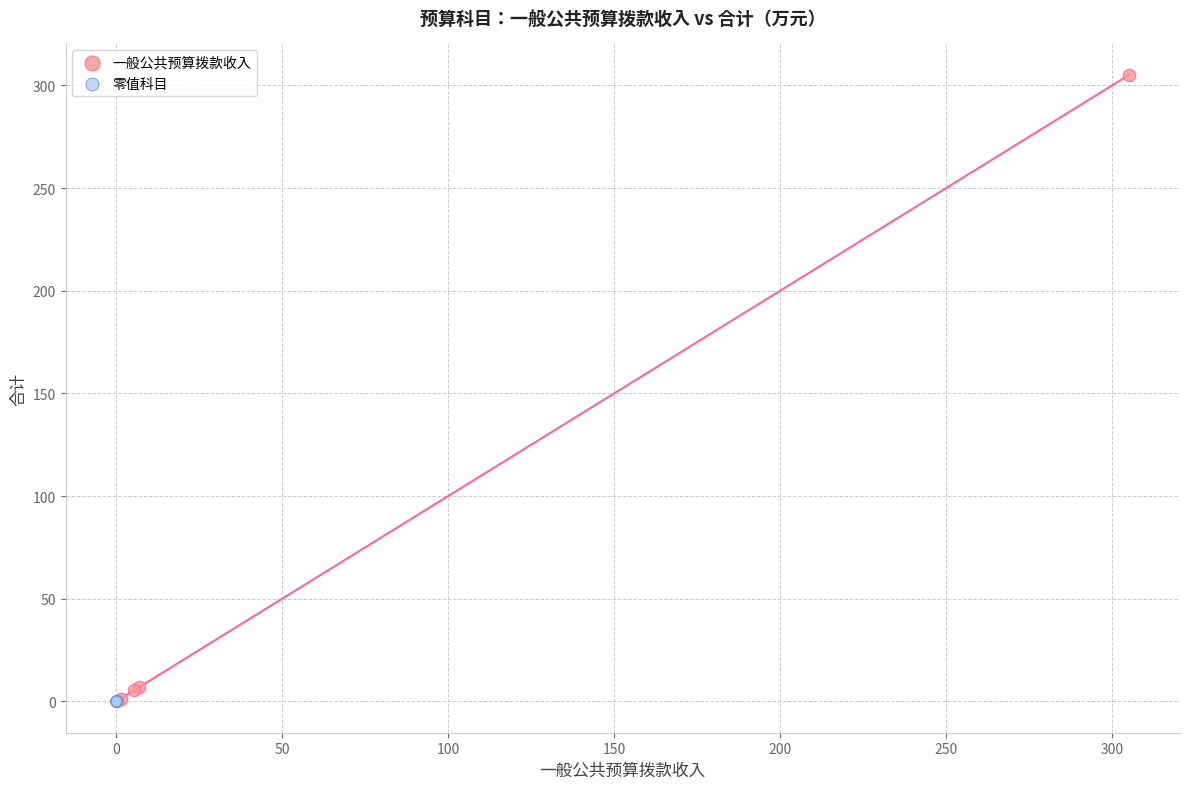

What are all the series names shown in the legend?

一般公共预算拨款收入, 零值科目